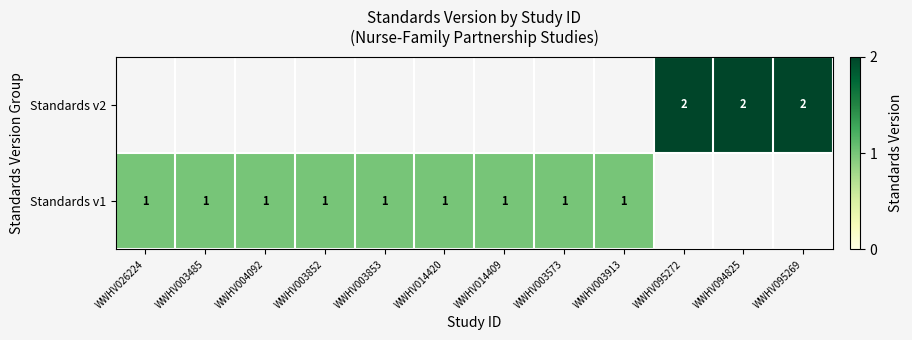

The value of Standards v2 at WWHV094825 is 2. True or false?

True